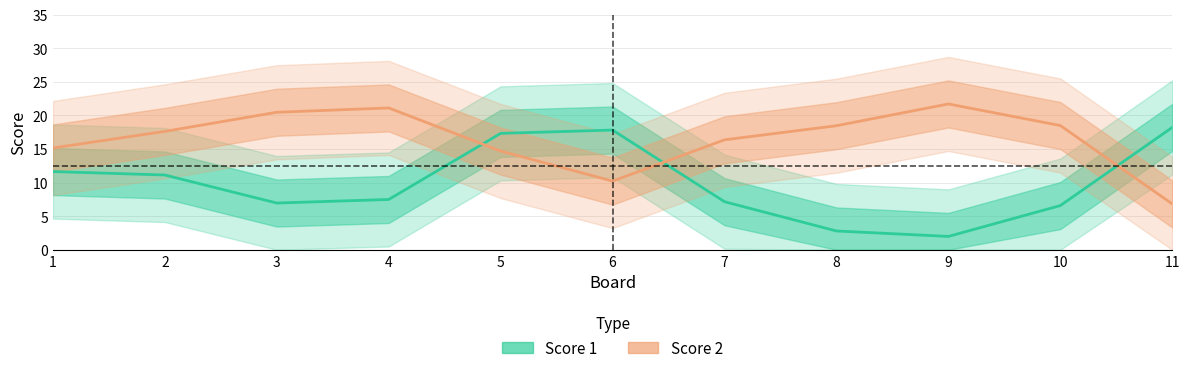

At how many categories does at least one series exceed 5?

11